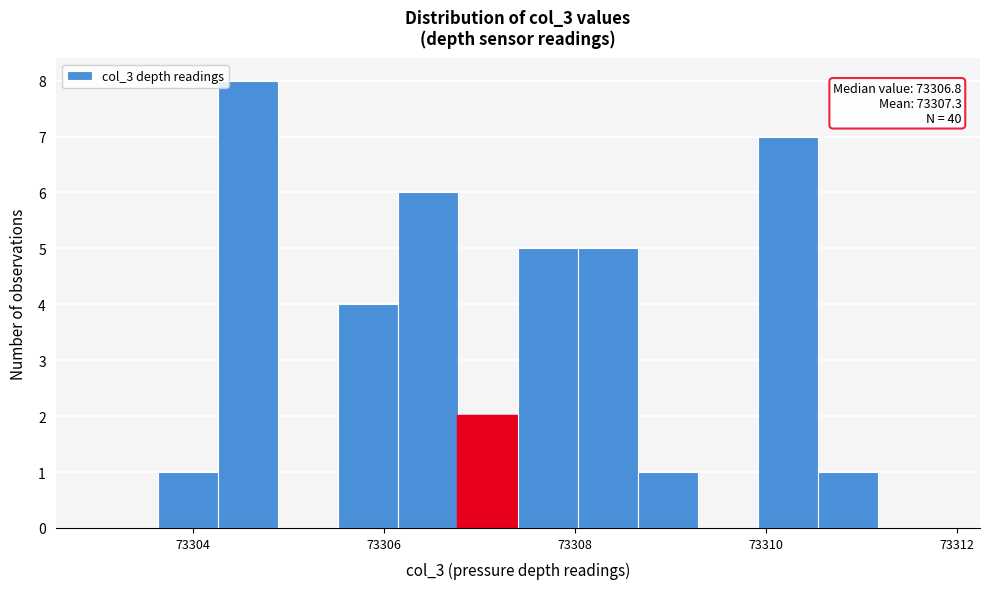

Around what value on the x-axis is the tallest bar? Give the approximate position of its centre, as read against the axis.

73304.6